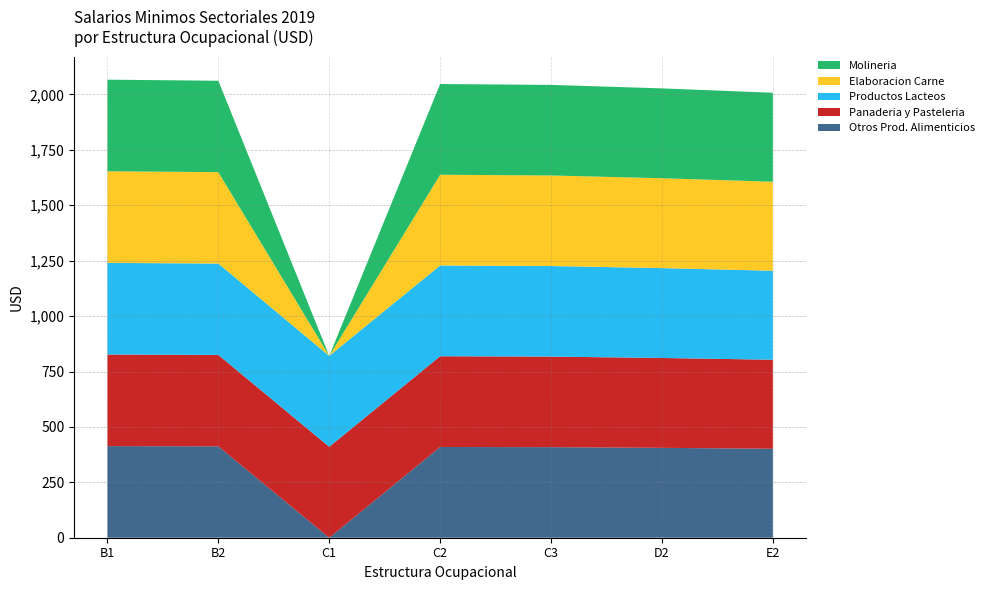

Reading right to left, list all the values displayed in this chart.

Otros Prod. Alimenticios: E2=401.6	D2=405.5	C3=408.6	C2=409.4	C1=0.0	B2=412.4	B1=413.4
Panaderia y Pasteleria: E2=401.6	D2=405.5	C3=408.6	C2=409.4	C1=410.2	B2=412.4	B1=413.4
Productos Lacteos: E2=401.6	D2=405.5	C3=408.6	C2=409.4	C1=410.2	B2=412.4	B1=413.4
Elaboracion Carne: E2=401.6	D2=405.5	C3=408.6	C2=409.4	C1=0.0	B2=412.4	B1=413.4
Molineria: E2=401.6	D2=405.5	C3=408.6	C2=409.4	C1=0.0	B2=412.4	B1=413.4